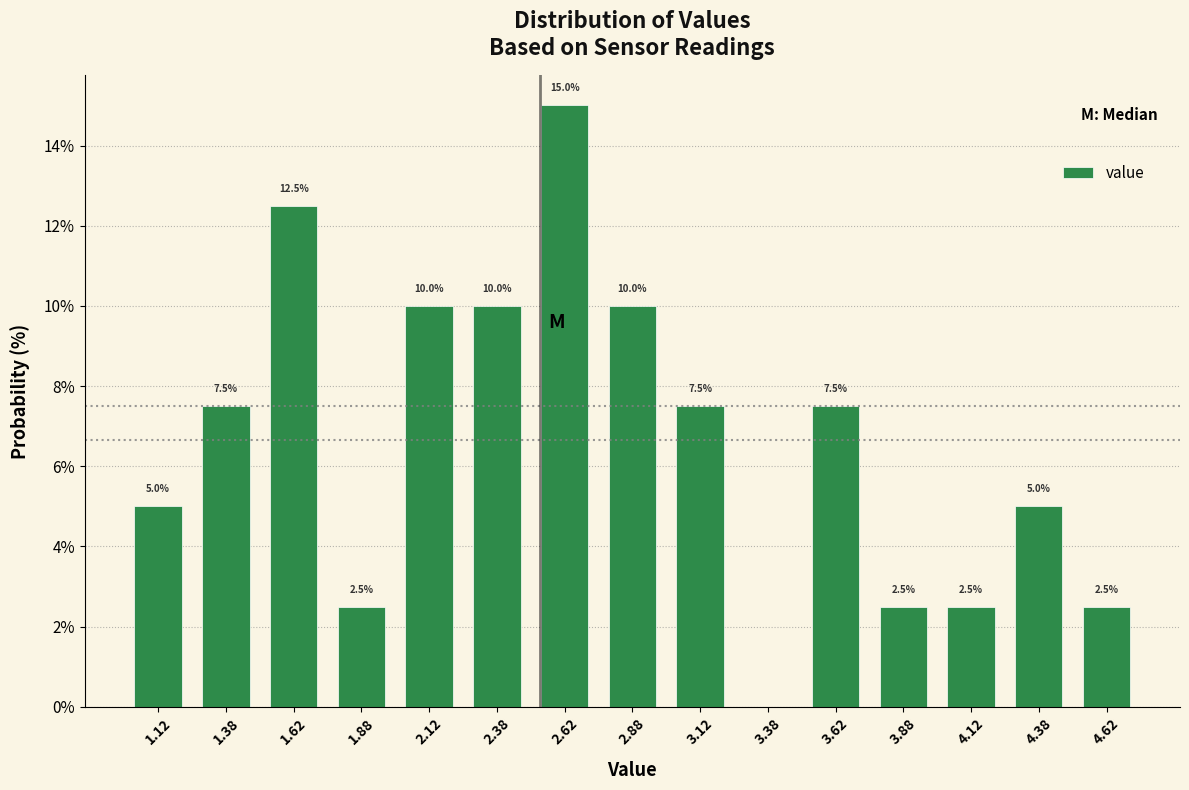

Over which range of the x-axis is the bar tallest?

2.50 to 2.75